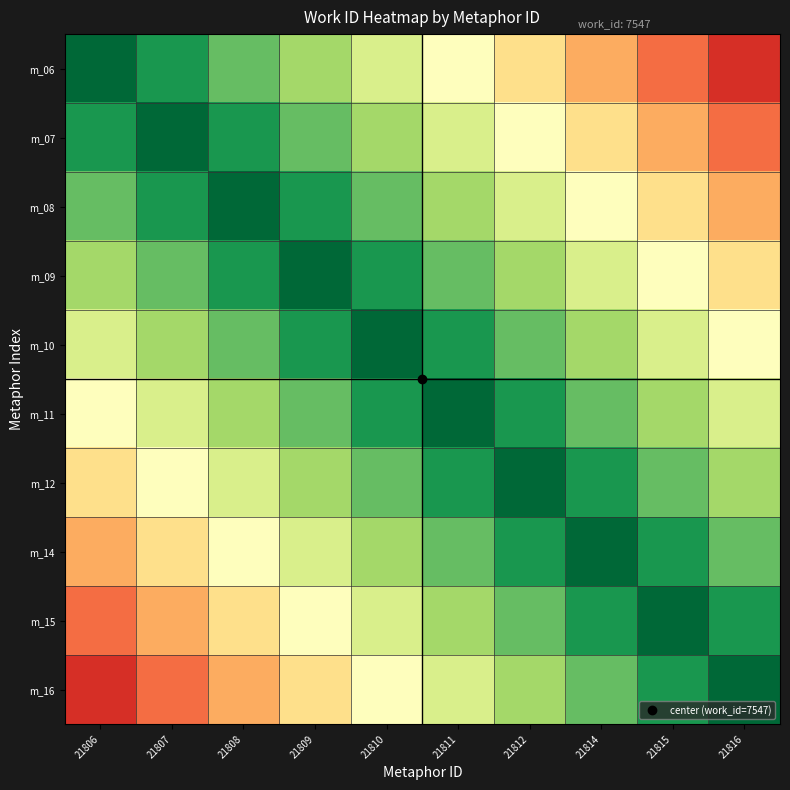

Reading left to right, list all the values displayed in this chart.

m_06: 21806=0.0	21807=0.1	21808=0.2	21809=0.3	21810=0.4	21811=0.5	21812=0.6	21814=0.7	21815=0.8	21816=0.9
m_07: 21806=0.1	21807=0.0	21808=0.1	21809=0.2	21810=0.3	21811=0.4	21812=0.5	21814=0.6	21815=0.7	21816=0.8
m_08: 21806=0.2	21807=0.1	21808=0.0	21809=0.1	21810=0.2	21811=0.3	21812=0.4	21814=0.5	21815=0.6	21816=0.7
m_09: 21806=0.3	21807=0.2	21808=0.1	21809=0.0	21810=0.1	21811=0.2	21812=0.3	21814=0.4	21815=0.5	21816=0.6
m_10: 21806=0.4	21807=0.3	21808=0.2	21809=0.1	21810=0.0	21811=0.1	21812=0.2	21814=0.3	21815=0.4	21816=0.5
m_11: 21806=0.5	21807=0.4	21808=0.3	21809=0.2	21810=0.1	21811=0.0	21812=0.1	21814=0.2	21815=0.3	21816=0.4
m_12: 21806=0.6	21807=0.5	21808=0.4	21809=0.3	21810=0.2	21811=0.1	21812=0.0	21814=0.1	21815=0.2	21816=0.3
m_14: 21806=0.7	21807=0.6	21808=0.5	21809=0.4	21810=0.3	21811=0.2	21812=0.1	21814=0.0	21815=0.1	21816=0.2
m_15: 21806=0.8	21807=0.7	21808=0.6	21809=0.5	21810=0.4	21811=0.3	21812=0.2	21814=0.1	21815=0.0	21816=0.1
m_16: 21806=0.9	21807=0.8	21808=0.7	21809=0.6	21810=0.5	21811=0.4	21812=0.3	21814=0.2	21815=0.1	21816=0.0